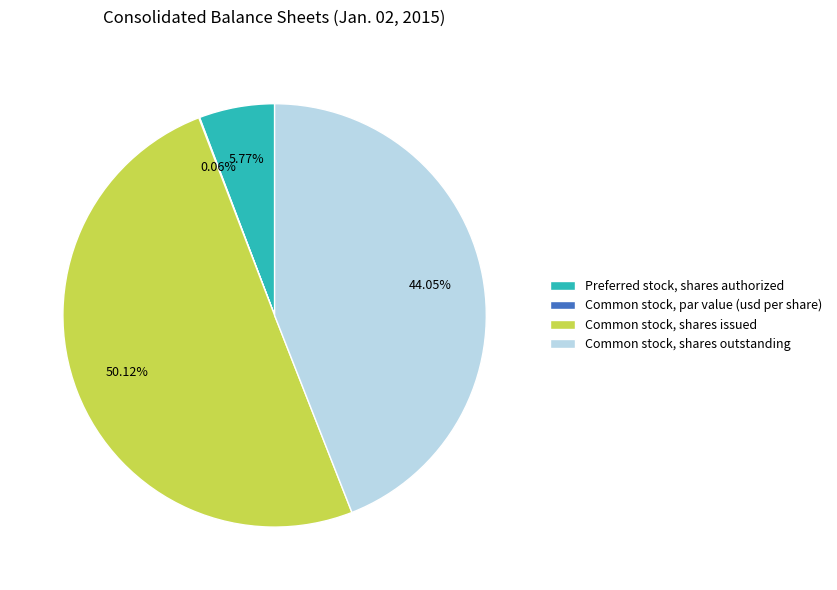

Between Preferred stock, shares authorized and Common stock, shares issued, which is larger?

Common stock, shares issued